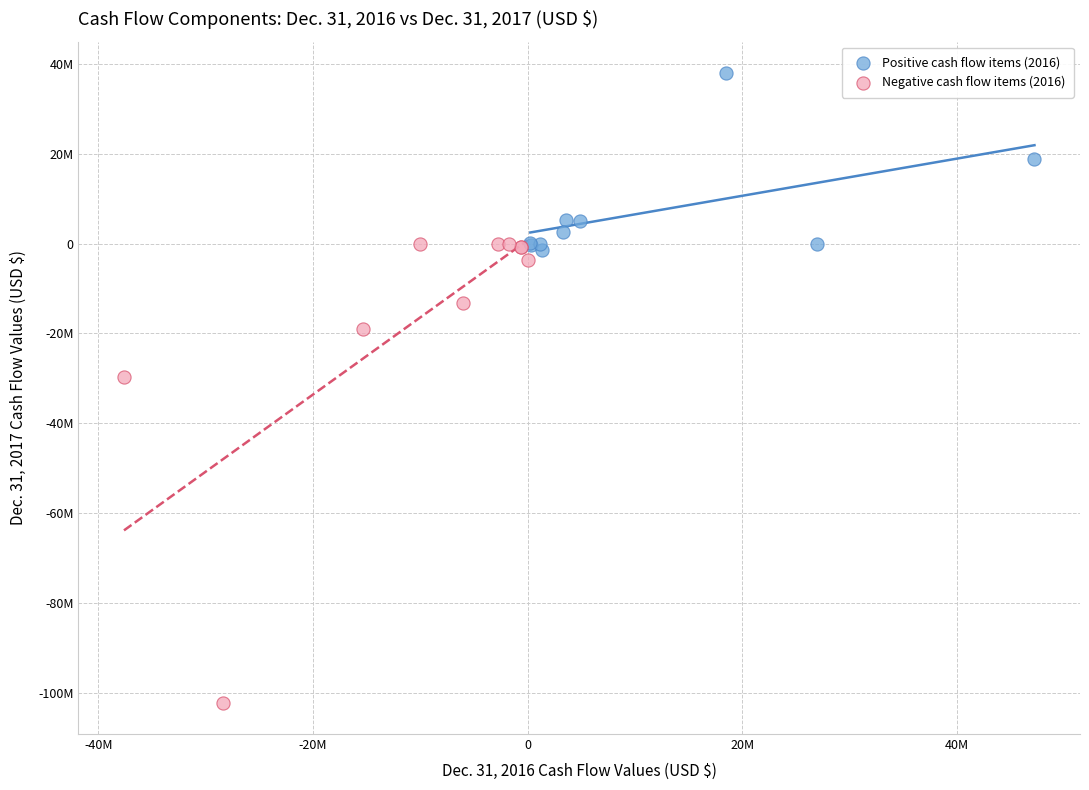

Which series contains the highest Y value?

Positive cash flow items (2016)